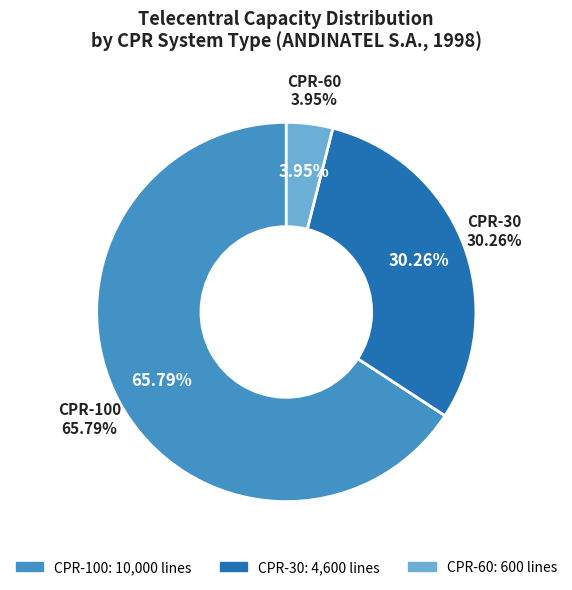

Combined, do CPR-60 and CPR-30 account for over 50%?

No